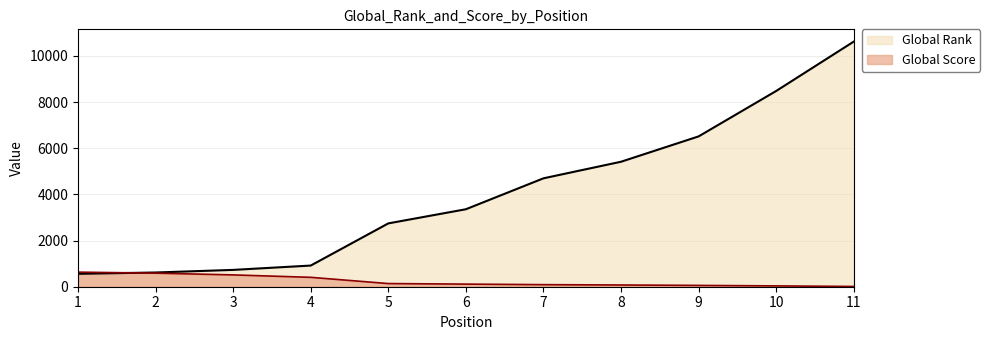

At which label does Global Score reach its peak?

1